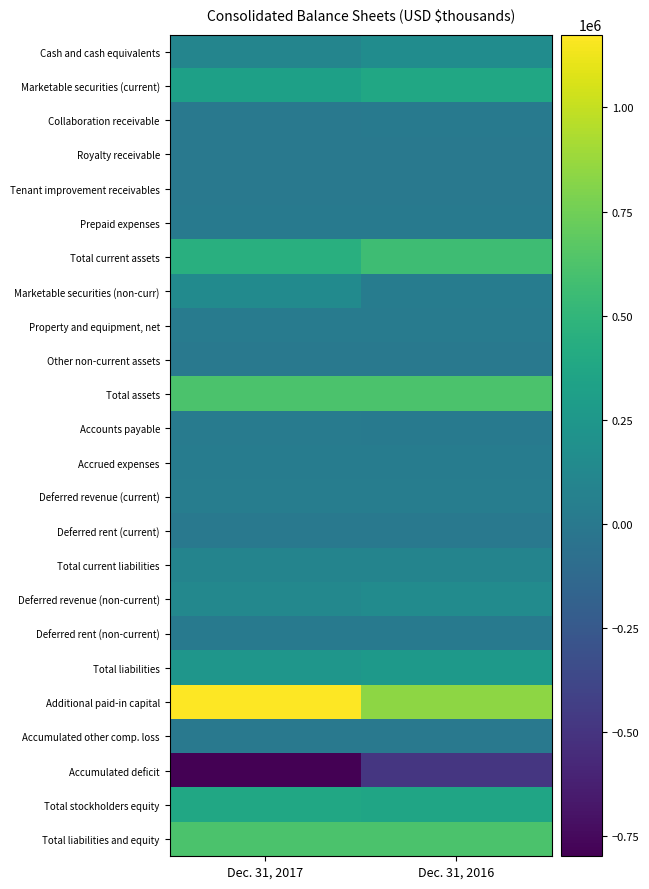

At which category does the chart reach its peak across all series?

Dec. 31, 2017